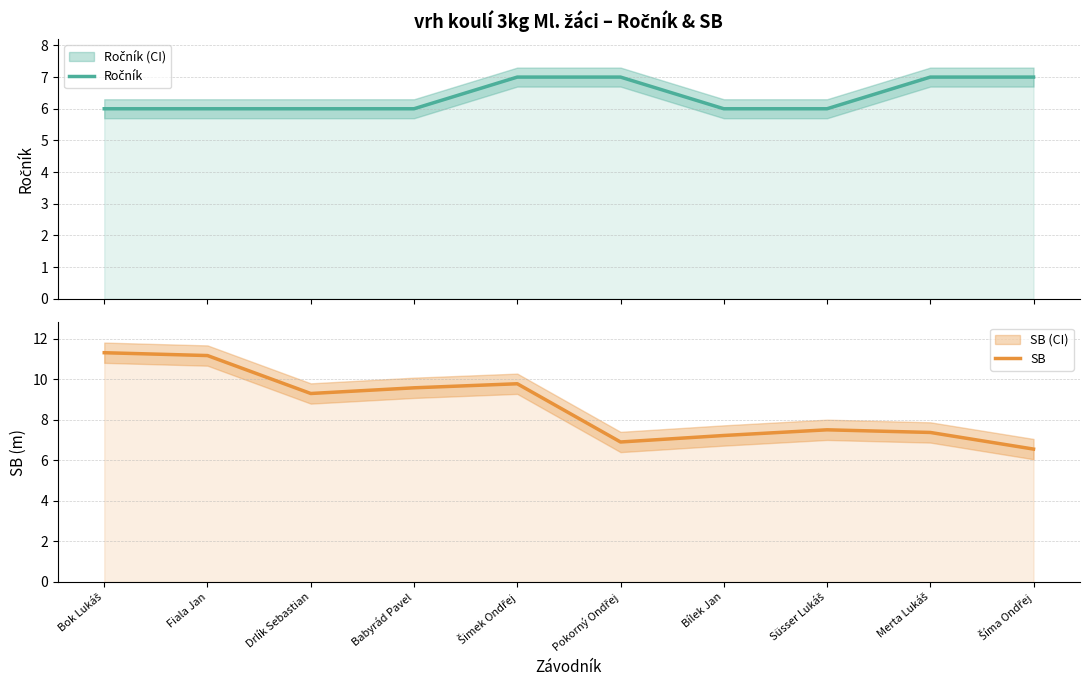

What is the sum of all Ročník values?

64.0